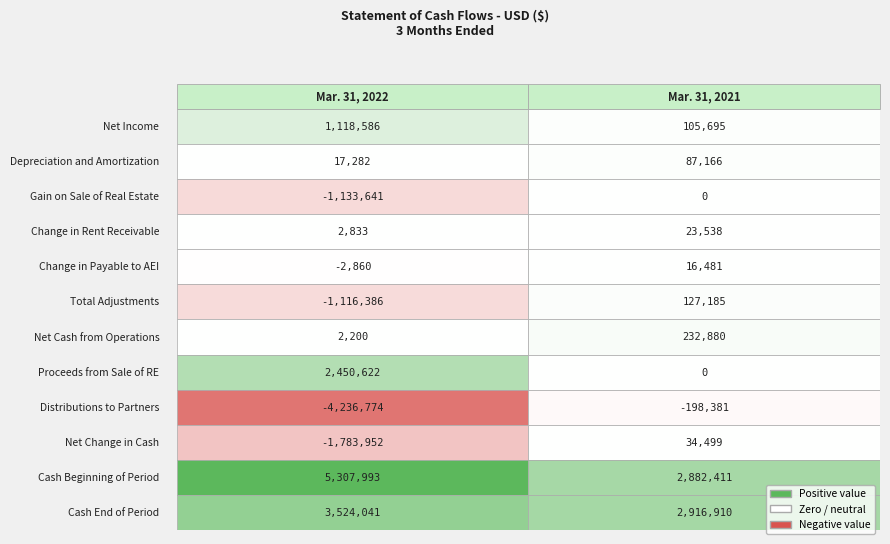

How many values in the Proceeds from Sale of RE series are below 2450622?

1